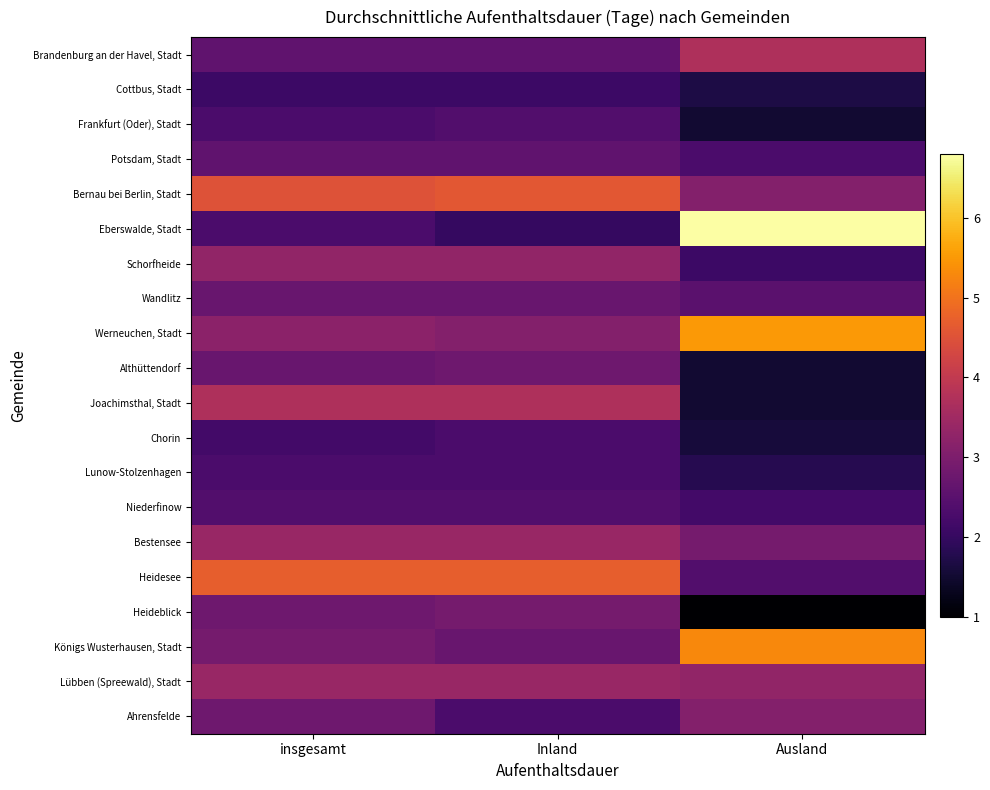

What is the minimum value shown in the chart?

1.0